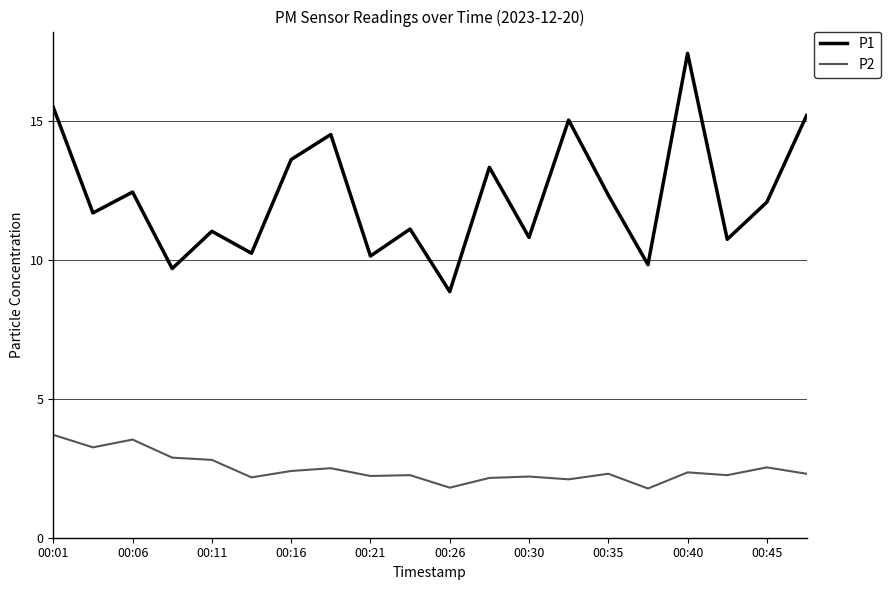

What is the greatest value displayed?

17.4